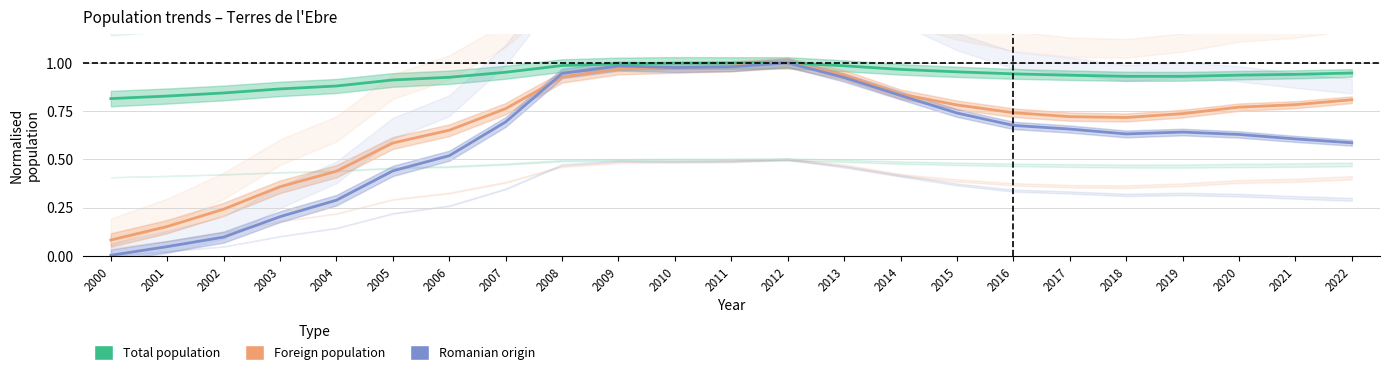

What is the total value across all series at 2002?

1.2